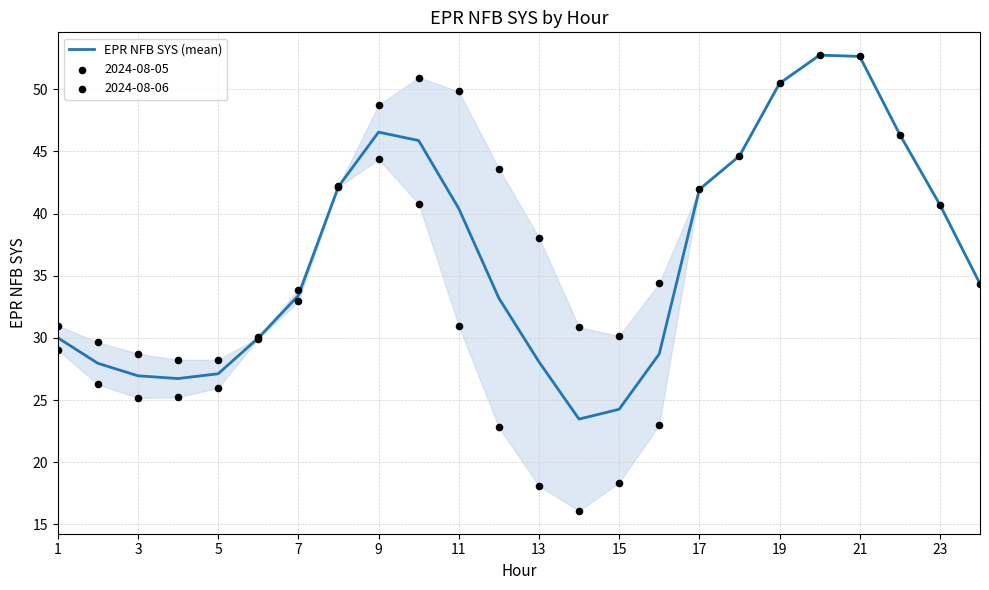

Is it true that EPR NFB SYS (mean) equals 52.6 at 21?

True